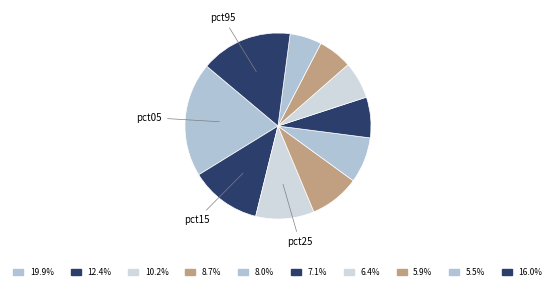

Is there a majority slice in this chart?

No